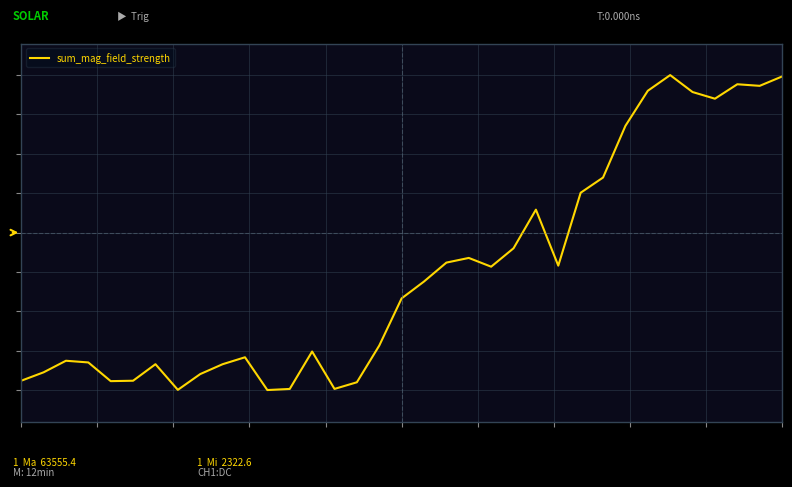

Is this an area chart (filled region under the line)?

No